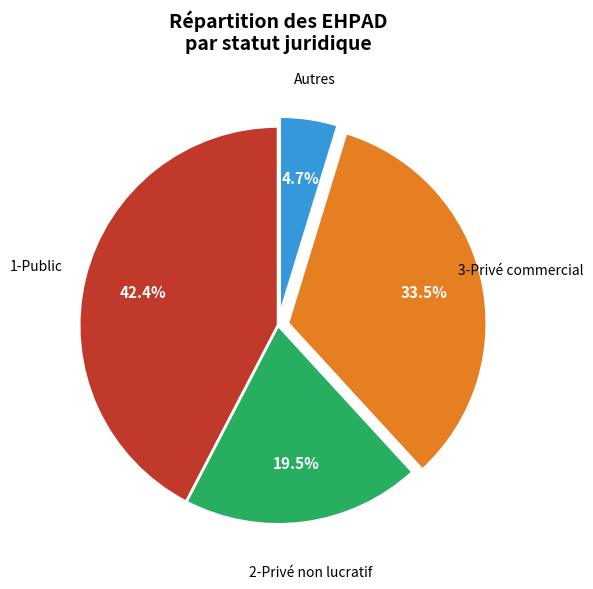

What is the largest slice in the pie chart?

1-Public